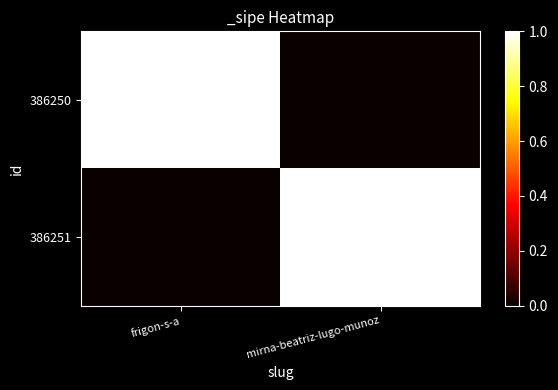

Count the number of categories in the chart.

2